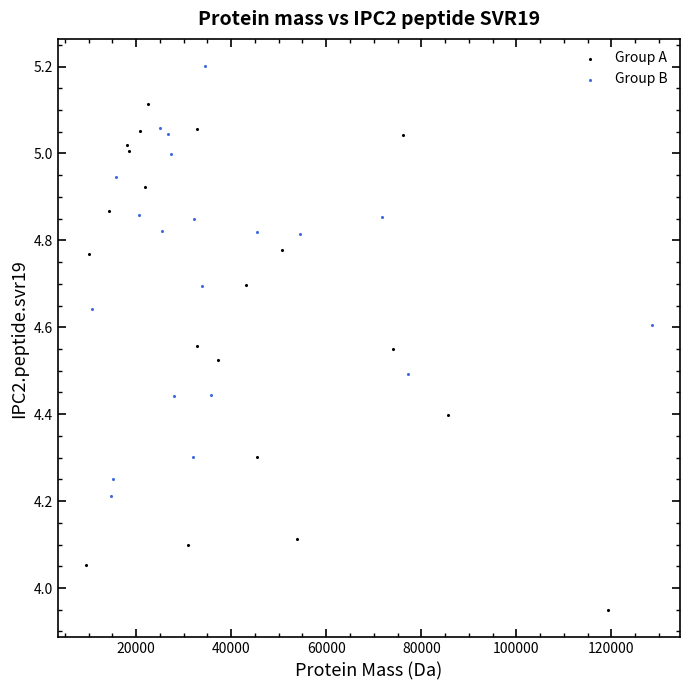

Which series has the widest spread of Y values?

Group A